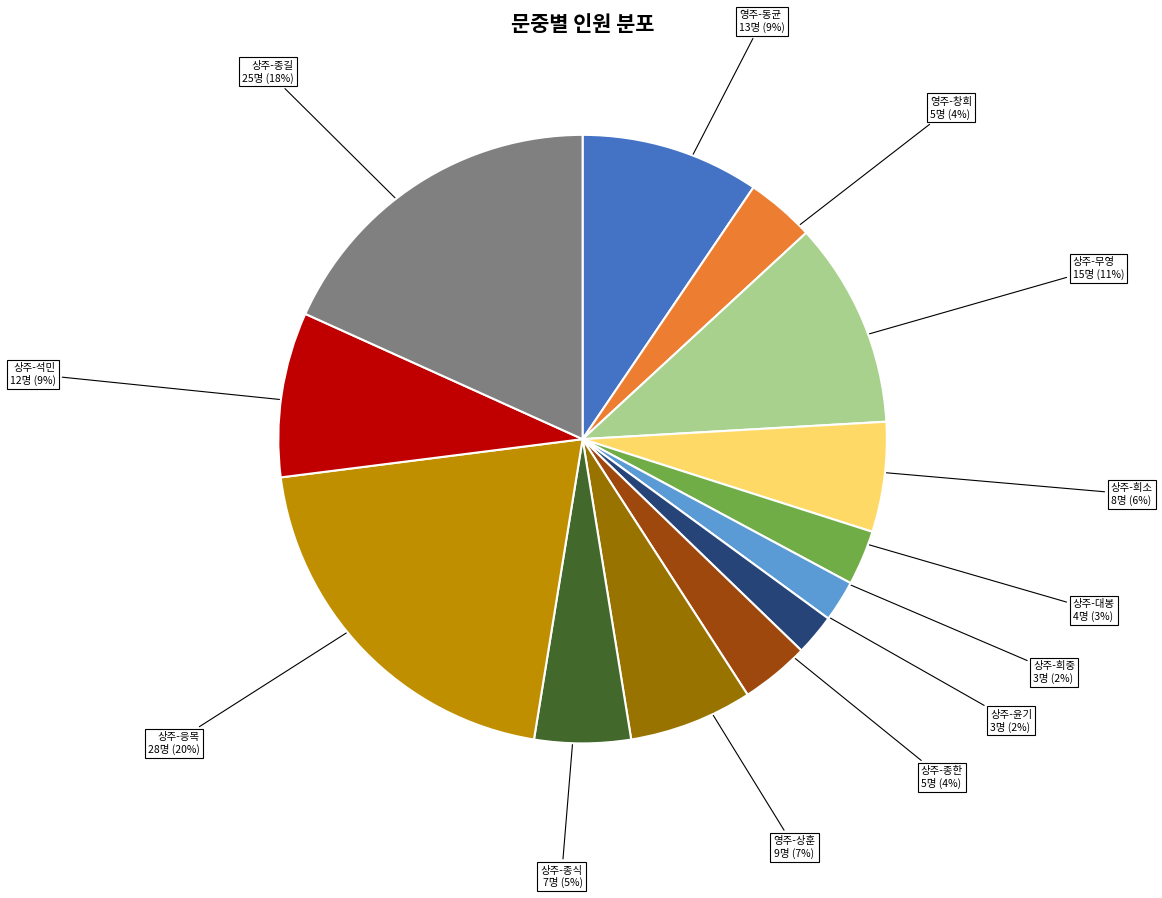

To the nearest percent, what is the difference between the largest and smallest slice percentages?

18%